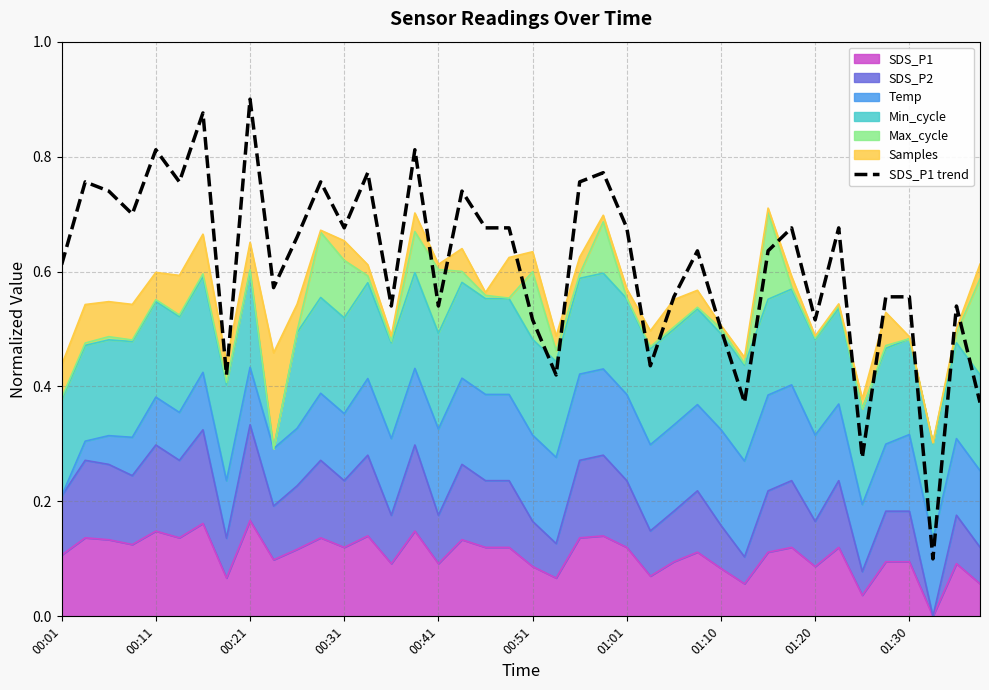

Is it true that the value at 23 is 0.3?

False